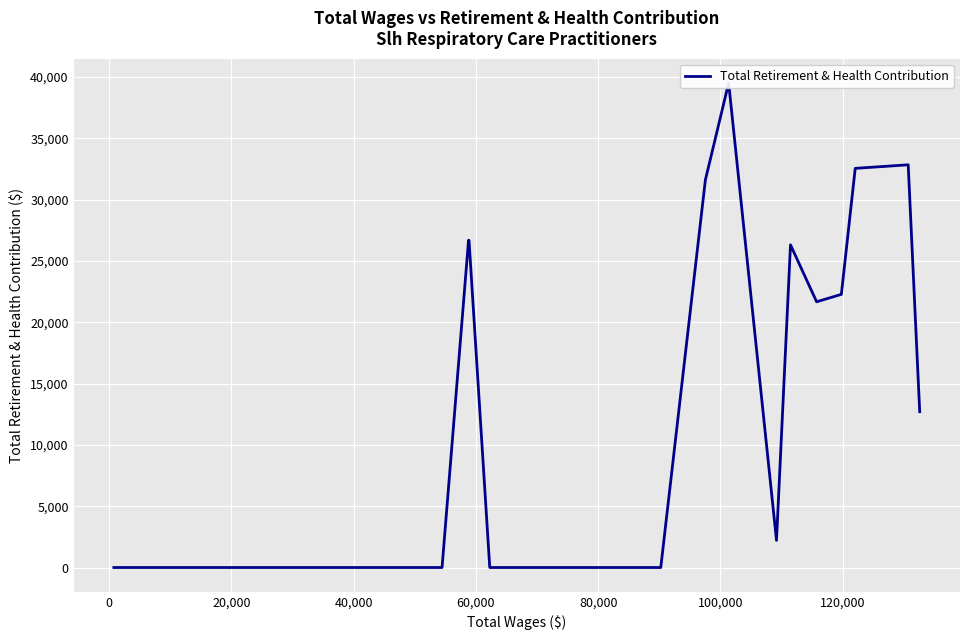

What is the sum of all values?

275010